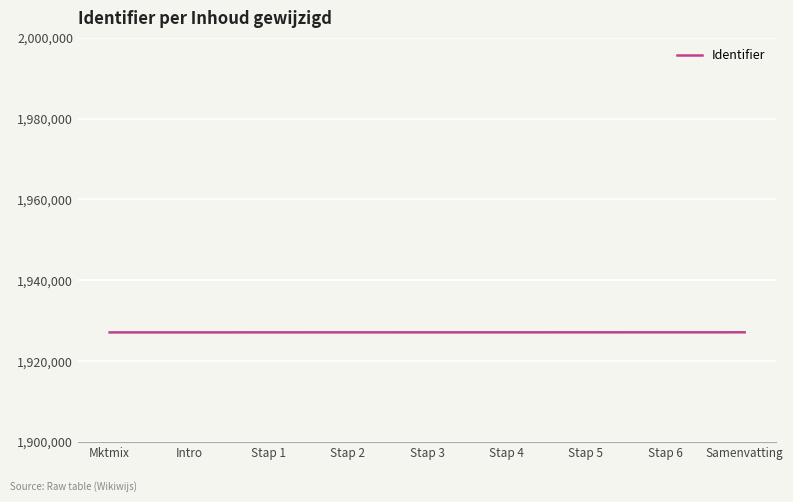

The value at Stap 3 is 1927133. True or false?

True